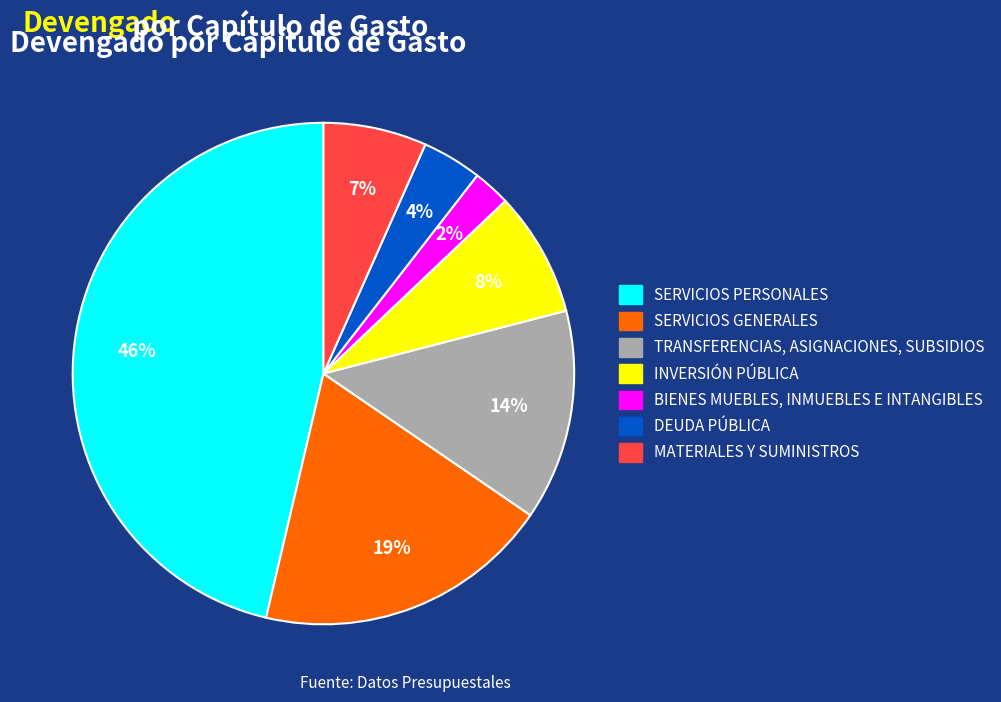

To the nearest percent, what is the difference between the TRANSFERENCIAS, ASIGNACIONES, SUBSIDIOS and INVERSIÓN PÚBLICA slice percentages?

6%